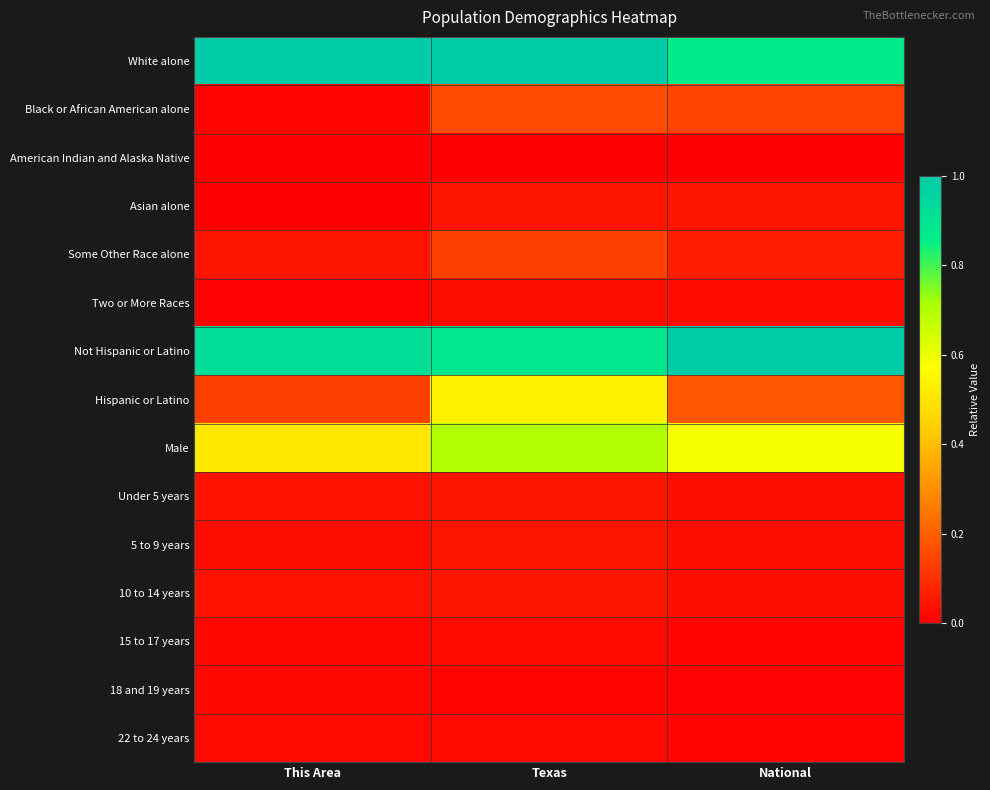

Reading left to right, what are all the values shown in this chart?

White alone: This Area=1.0	Texas=1.0	National=0.9
Black or African American alone: This Area=0.0	Texas=0.2	National=0.1
American Indian and Alaska Native: This Area=0.0	Texas=0.0	National=0.0
Asian alone: This Area=0.0	Texas=0.0	National=0.0
Some Other Race alone: This Area=0.0	Texas=0.1	National=0.1
Two or More Races: This Area=0.0	Texas=0.0	National=0.0
Not Hispanic or Latino: This Area=0.9	Texas=0.9	National=1.0
Hispanic or Latino: This Area=0.1	Texas=0.5	National=0.2
Male: This Area=0.5	Texas=0.7	National=0.6
Under 5 years: This Area=0.0	Texas=0.0	National=0.0
5 to 9 years: This Area=0.0	Texas=0.0	National=0.0
10 to 14 years: This Area=0.0	Texas=0.0	National=0.0
15 to 17 years: This Area=0.0	Texas=0.0	National=0.0
18 and 19 years: This Area=0.0	Texas=0.0	National=0.0
22 to 24 years: This Area=0.0	Texas=0.0	National=0.0